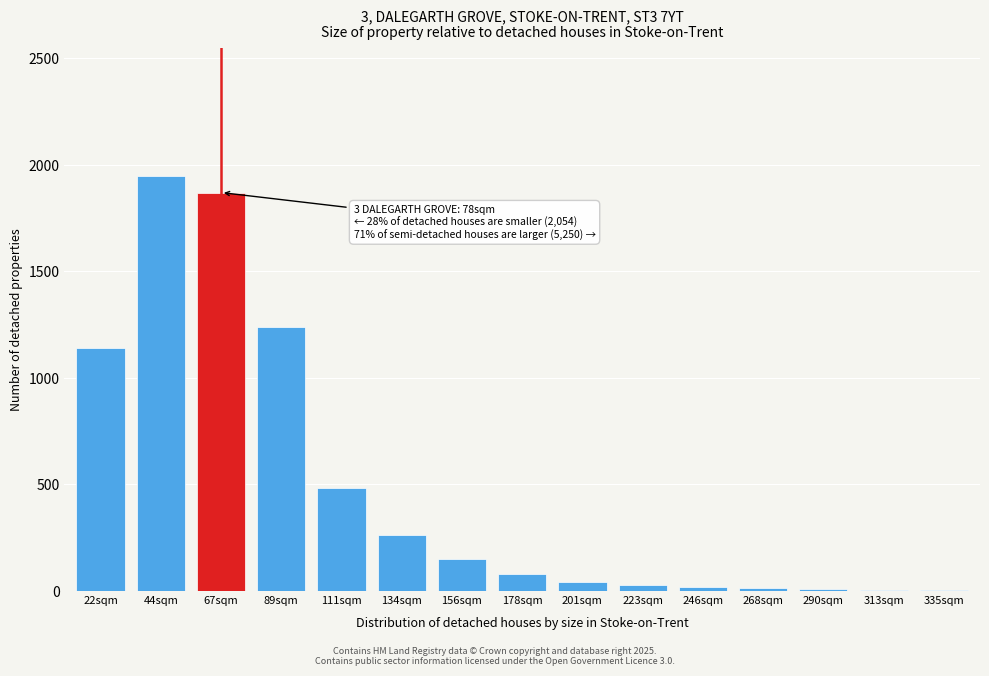

Between 44sqm and 22sqm, which is larger?

44sqm